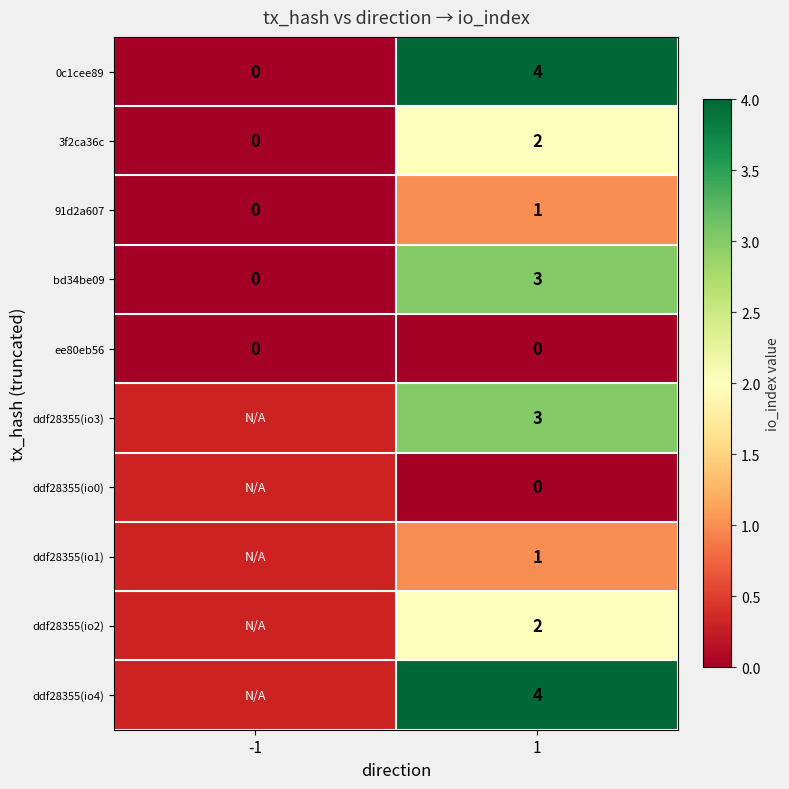

What is the total value across all series at 1?

20